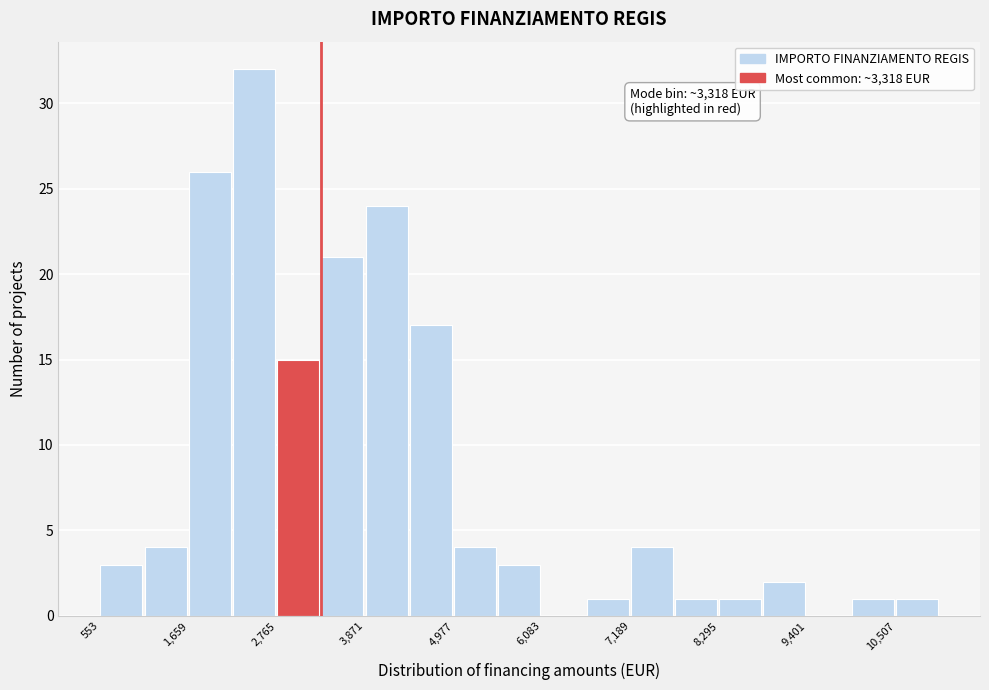

Around what value on the x-axis is the tallest bar? Give the approximate position of its centre, as read against the axis.

2400